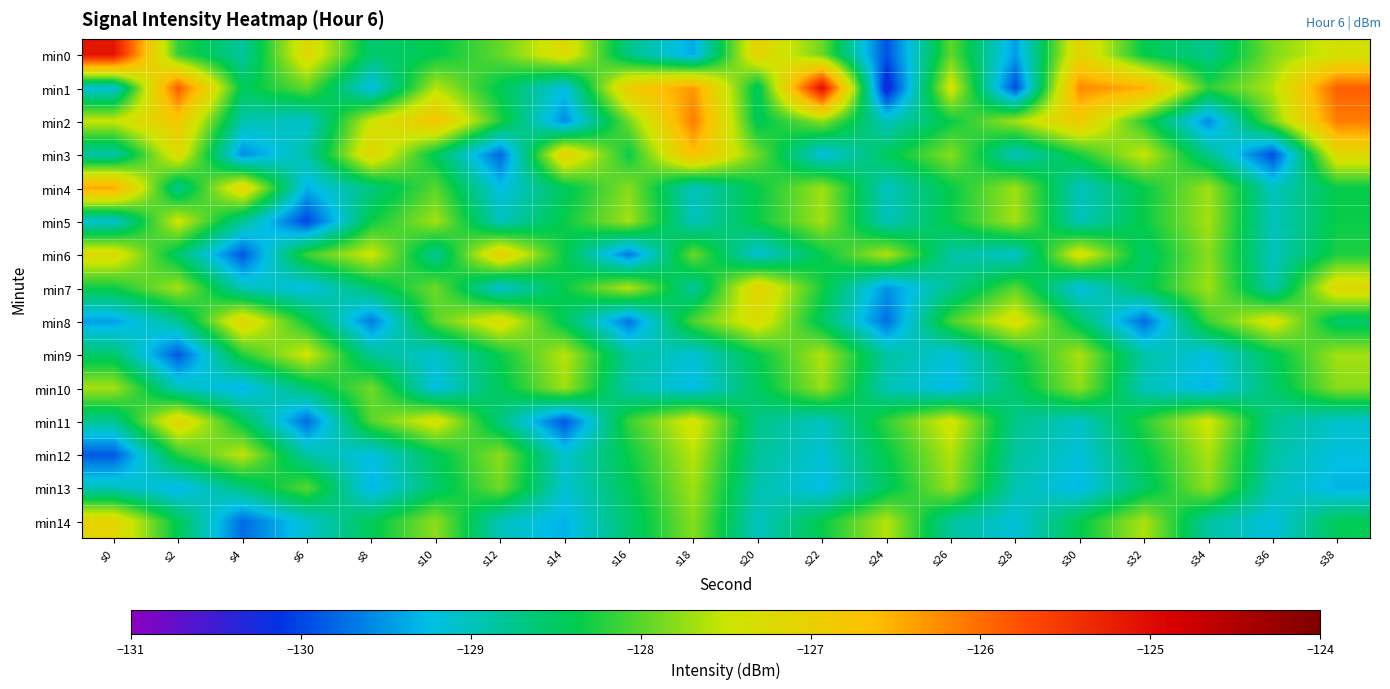

Reading right to left, what are all the values shown in this chart?

min0: s38=-127.4	s36=-127.8	s34=-128.7	s32=-128.4	s30=-127.1	s28=-129.5	s26=-128.0	s24=-129.9	s22=-127.9	s20=-127.1	s18=-129.4	s16=-128.7	s14=-127.2	s12=-128.0	s10=-128.4	s8=-128.6	s6=-127.2	s4=-128.8	s2=-128.2	s0=-125.1
min1: s38=-125.9	s36=-127.6	s34=-128.2	s32=-126.5	s30=-126.2	s28=-130.0	s26=-127.4	s24=-130.3	s22=-125.0	s20=-128.5	s18=-126.3	s16=-126.9	s14=-129.2	s12=-128.4	s10=-127.6	s8=-129.2	s6=-128.0	s4=-128.5	s2=-125.9	s0=-129.2
min2: s38=-126.1	s36=-127.9	s34=-129.6	s32=-128.2	s30=-126.9	s28=-127.7	s26=-128.3	s24=-129.0	s22=-127.8	s20=-128.5	s18=-126.1	s16=-127.9	s14=-129.6	s12=-128.2	s10=-126.8	s8=-127.4	s6=-129.1	s4=-128.9	s2=-126.8	s0=-127.5
min3: s38=-127.2	s36=-130.0	s34=-128.7	s32=-127.5	s30=-128.3	s28=-129.0	s26=-127.8	s24=-128.5	s22=-129.2	s20=-127.9	s18=-126.7	s16=-128.3	s14=-127.0	s12=-129.8	s10=-128.5	s8=-127.1	s6=-128.9	s4=-129.6	s2=-127.2	s0=-128.9
min4: s38=-128.4	s36=-129.0	s34=-127.7	s32=-128.4	s30=-129.0	s28=-127.7	s26=-128.4	s24=-129.0	s22=-127.7	s20=-128.4	s18=-129.0	s16=-127.8	s14=-128.5	s12=-129.2	s10=-128.0	s8=-128.7	s6=-129.3	s4=-127.1	s2=-128.8	s0=-126.4
min5: s38=-128.3	s36=-129.0	s34=-127.7	s32=-128.3	s30=-129.0	s28=-127.7	s26=-128.3	s24=-129.0	s22=-127.7	s20=-128.3	s18=-129.0	s16=-127.7	s14=-128.3	s12=-129.0	s10=-127.7	s8=-128.3	s6=-130.0	s4=-128.8	s2=-127.4	s0=-129.1
min6: s38=-128.2	s36=-129.0	s34=-127.8	s32=-128.5	s30=-127.3	s28=-129.1	s26=-128.8	s24=-127.6	s22=-128.4	s20=-129.2	s18=-127.9	s16=-129.7	s14=-128.4	s12=-127.0	s10=-128.8	s8=-127.5	s6=-128.1	s4=-129.9	s2=-128.6	s0=-127.2
min7: s38=-127.2	s36=-128.9	s34=-127.7	s32=-128.5	s30=-129.2	s28=-128.0	s26=-128.8	s24=-129.5	s22=-128.3	s20=-127.1	s18=-128.8	s16=-127.6	s14=-128.4	s12=-129.1	s10=-127.9	s8=-128.6	s6=-129.2	s4=-129.0	s2=-127.7	s0=-128.3
min8: s38=-128.6	s36=-127.3	s34=-128.1	s32=-129.8	s30=-128.5	s28=-127.3	s26=-128.1	s24=-129.7	s22=-128.5	s20=-127.3	s18=-128.0	s16=-129.7	s14=-128.5	s12=-127.2	s10=-128.0	s8=-129.7	s6=-128.3	s4=-127.1	s2=-128.8	s0=-129.4
min9: s38=-127.7	s36=-128.4	s34=-129.2	s32=-128.9	s30=-127.6	s28=-128.4	s26=-129.2	s24=-128.8	s22=-127.6	s20=-128.4	s18=-129.1	s16=-128.8	s14=-127.6	s12=-128.3	s10=-129.1	s8=-128.8	s6=-127.5	s4=-128.2	s2=-129.9	s0=-128.6
min10: s38=-127.8	s36=-128.6	s34=-129.3	s32=-129.0	s30=-127.8	s28=-128.5	s26=-129.3	s24=-129.0	s22=-127.7	s20=-128.5	s18=-129.3	s16=-128.9	s14=-127.7	s12=-128.5	s10=-129.2	s8=-127.9	s6=-128.6	s4=-129.3	s2=-129.0	s0=-127.7
min11: s38=-129.1	s36=-128.8	s34=-127.4	s32=-128.2	s30=-129.1	s28=-128.7	s26=-127.4	s24=-128.2	s22=-129.0	s20=-128.7	s18=-127.4	s16=-128.1	s14=-129.9	s12=-128.7	s10=-127.3	s8=-128.0	s6=-129.8	s4=-128.4	s2=-127.1	s0=-128.8
min12: s38=-129.2	s36=-128.9	s34=-127.6	s32=-128.4	s30=-129.2	s28=-128.8	s26=-127.6	s24=-128.4	s22=-129.1	s20=-128.8	s18=-127.6	s16=-128.3	s14=-129.1	s12=-127.8	s10=-128.4	s8=-129.2	s6=-128.9	s4=-127.5	s2=-128.2	s0=-129.9
min13: s38=-129.3	s36=-129.0	s34=-127.8	s32=-128.5	s30=-129.3	s28=-129.0	s26=-127.7	s24=-128.5	s22=-129.3	s20=-128.9	s18=-127.7	s16=-128.5	s14=-129.1	s12=-127.9	s10=-128.6	s8=-129.3	s6=-128.0	s4=-128.7	s2=-129.3	s0=-129.0
min14: s38=-128.4	s36=-129.2	s34=-128.9	s32=-127.6	s30=-128.4	s28=-129.2	s26=-128.8	s24=-127.6	s22=-128.4	s20=-129.0	s18=-127.8	s16=-128.6	s14=-129.3	s12=-129.0	s10=-127.8	s8=-128.4	s6=-129.1	s4=-129.8	s2=-128.4	s0=-127.1